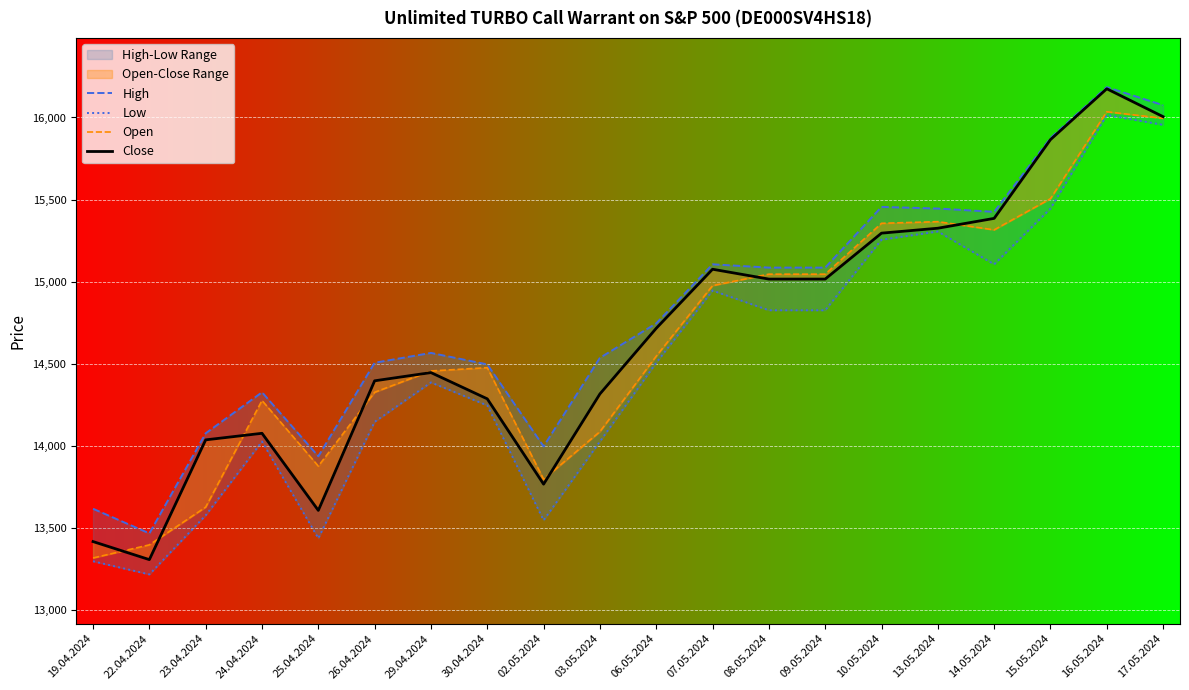

At which label does Open first exceed 14545?

07.05.2024